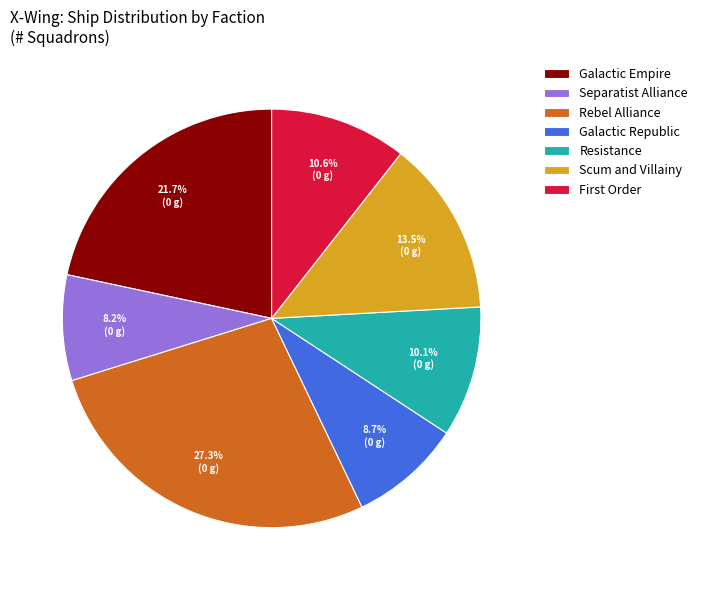

Is there any slice that represents more than half of the pie?

No